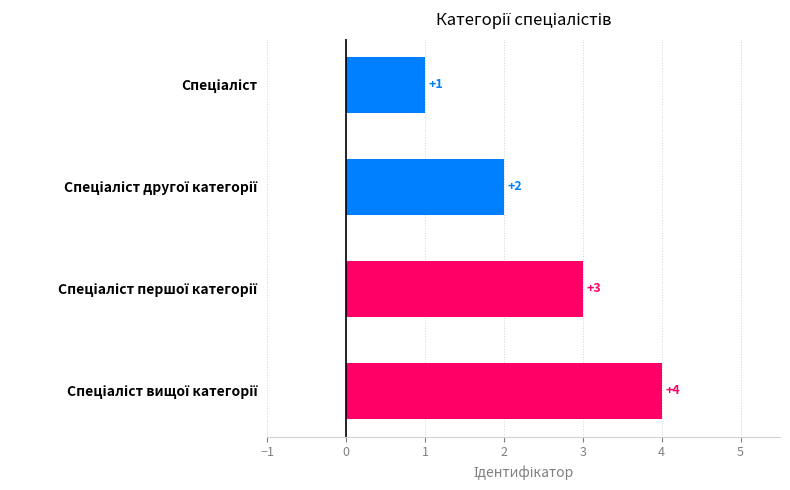

What is the greatest value displayed?

4